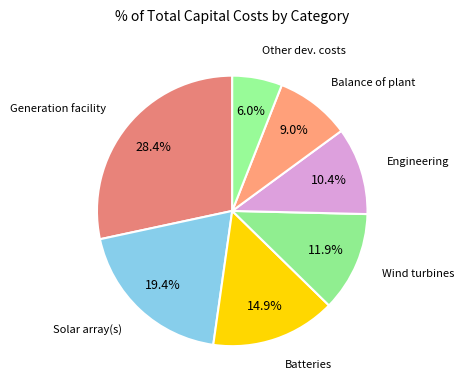

Does any single category account for the majority?

No